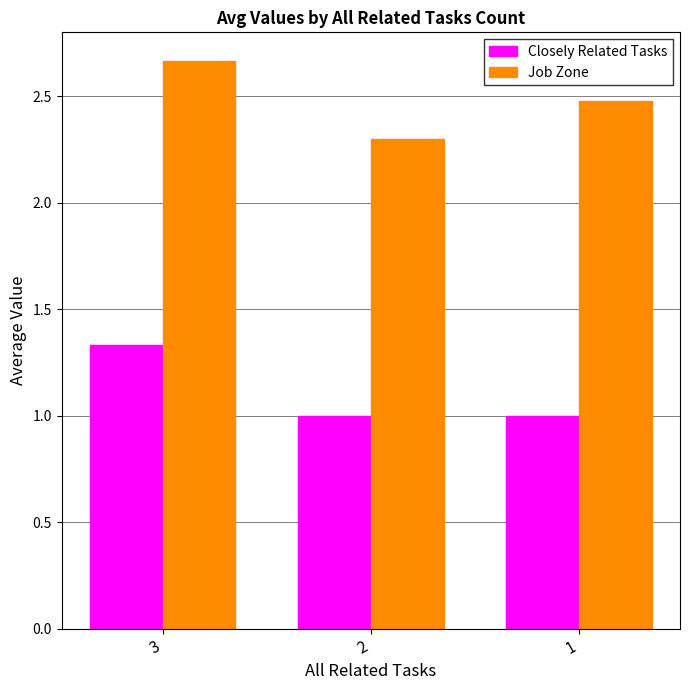

What is the average value of the Job Zone series?

2.5